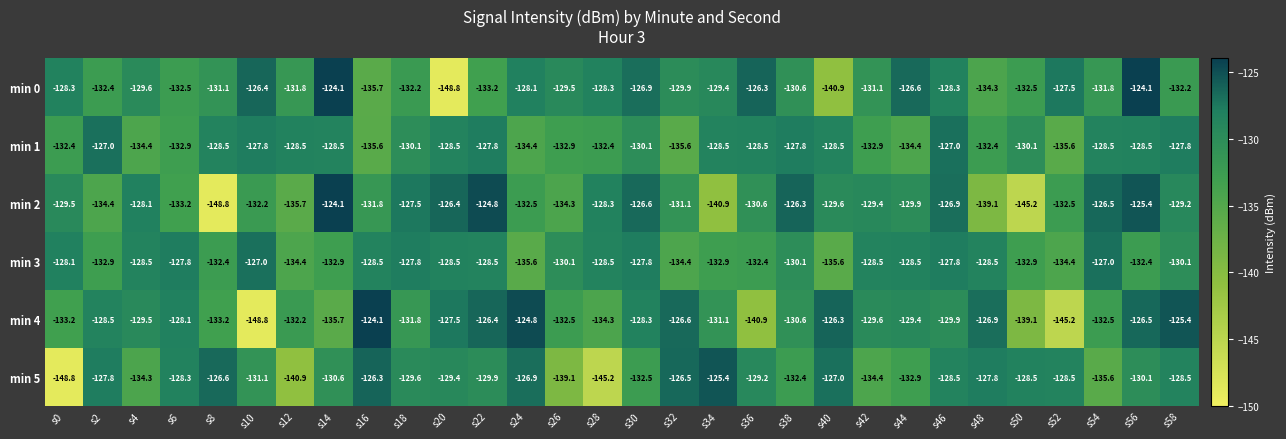

At s48, list the series in order from smallest to largest.

min 2, min 0, min 1, min 3, min 5, min 4